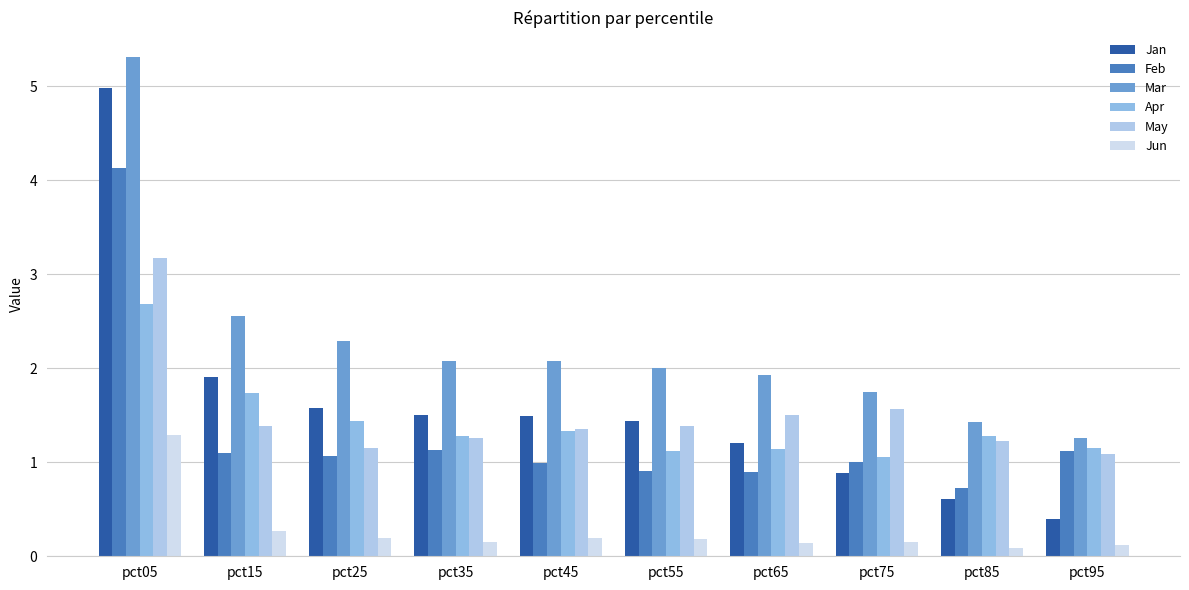

The value of May at pct25 is 1.7. True or false?

False